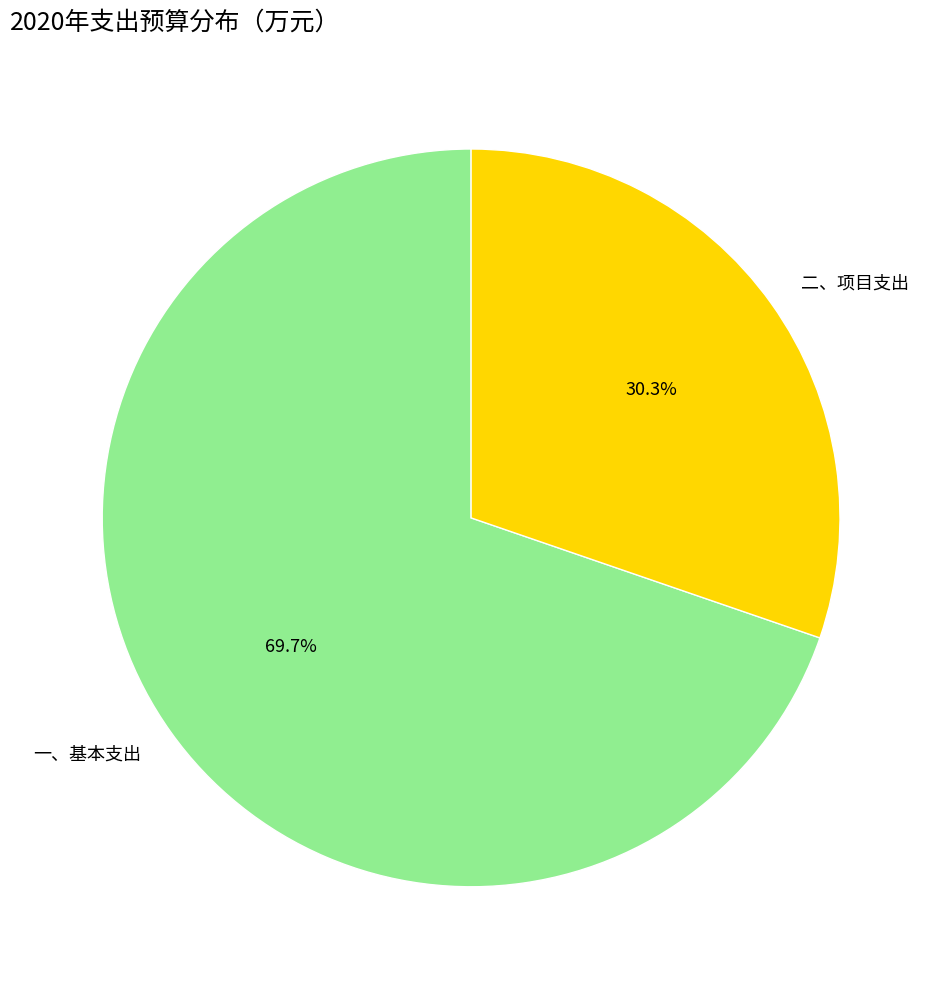

How many segments does this pie chart have?

2